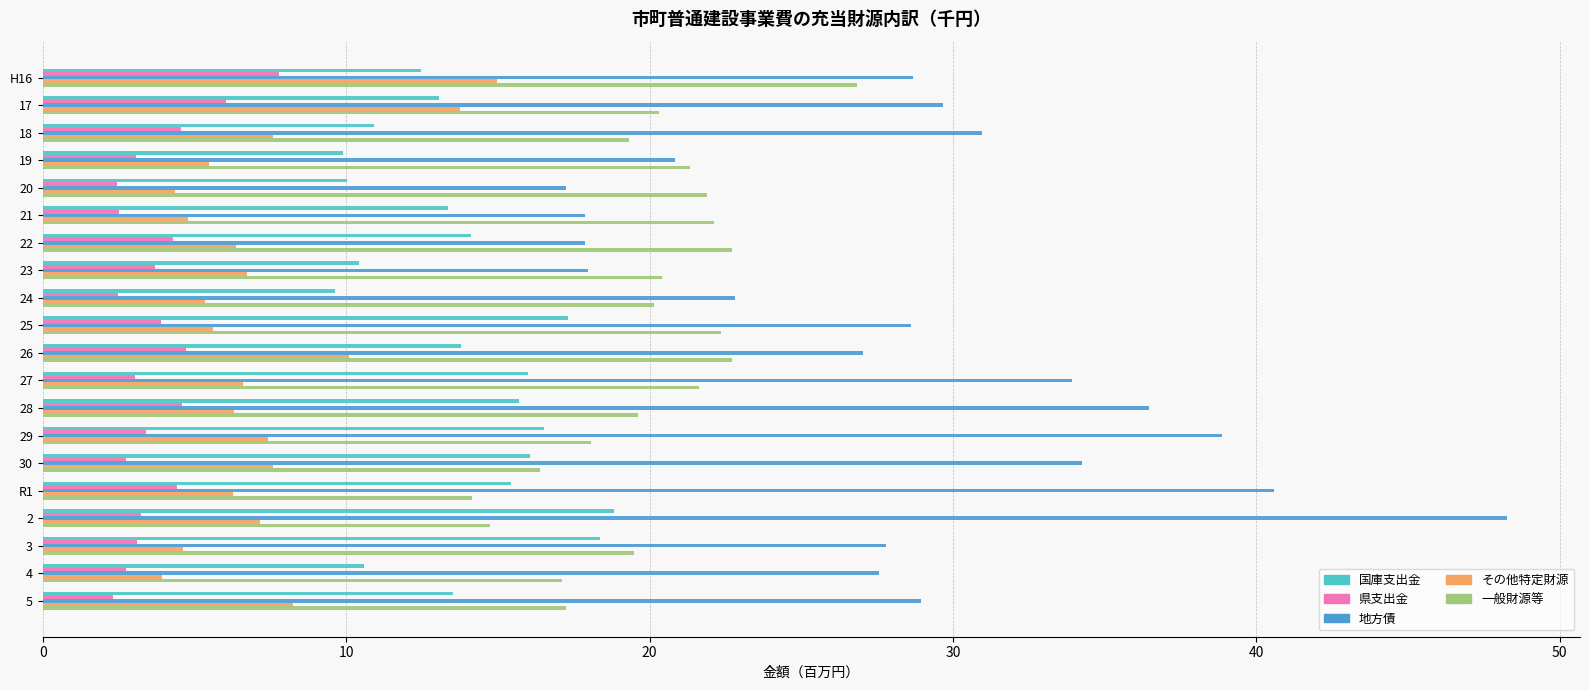

What is the spread (max minus min) of values at 30?

31.5